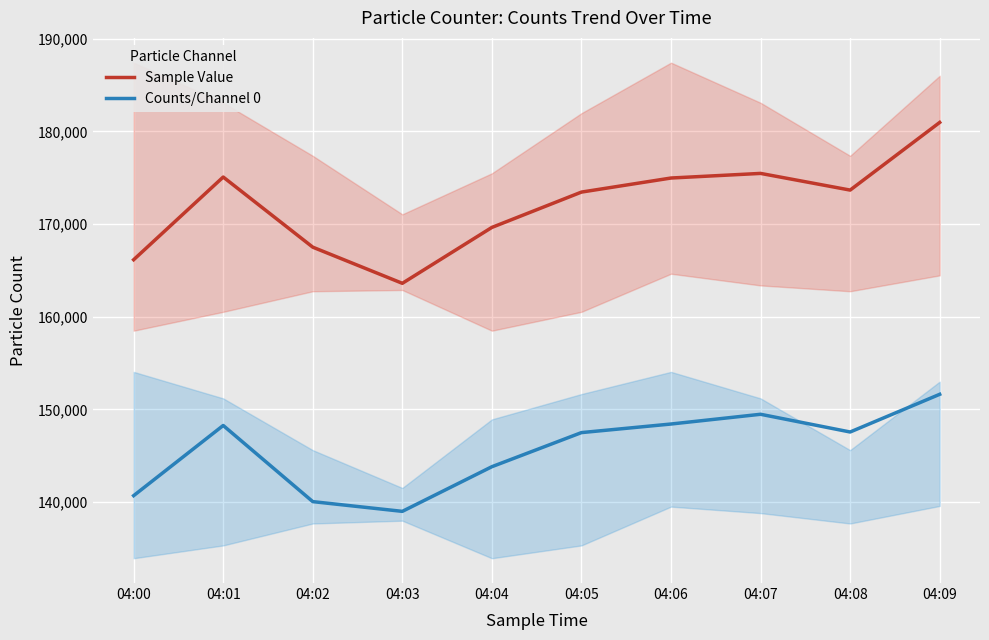

Where is the first local maximum for Counts/Channel 0?

04:01